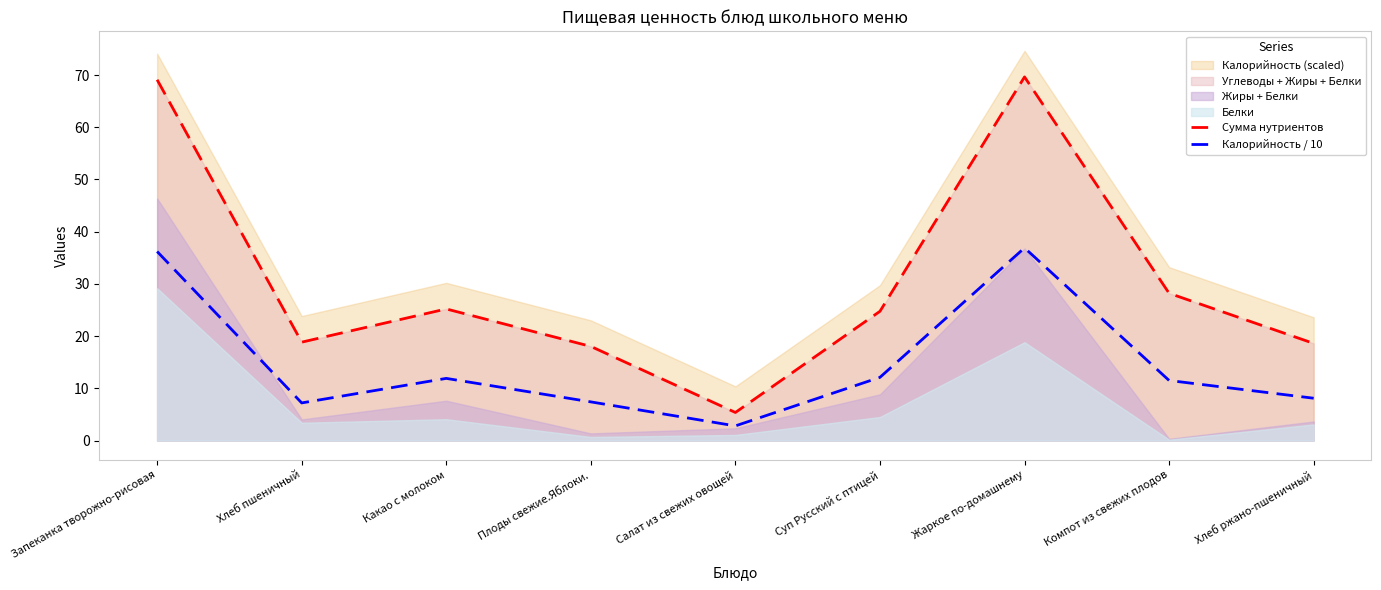

How many interior local peaks does the Калорийность / 10 series have?

2